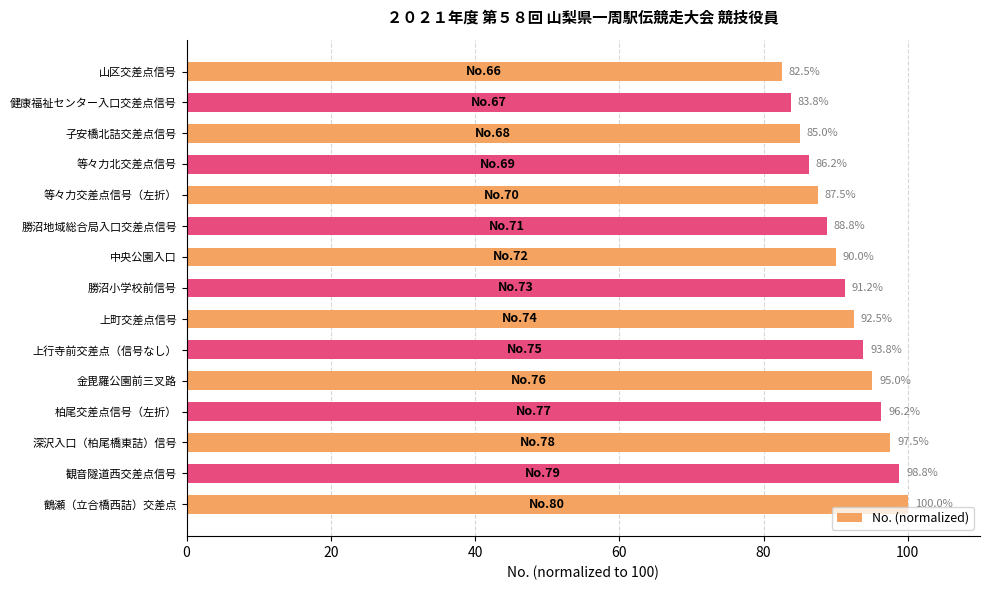

Is it true that the value at 柏尾交差点信号（左折） is 96.2?

True